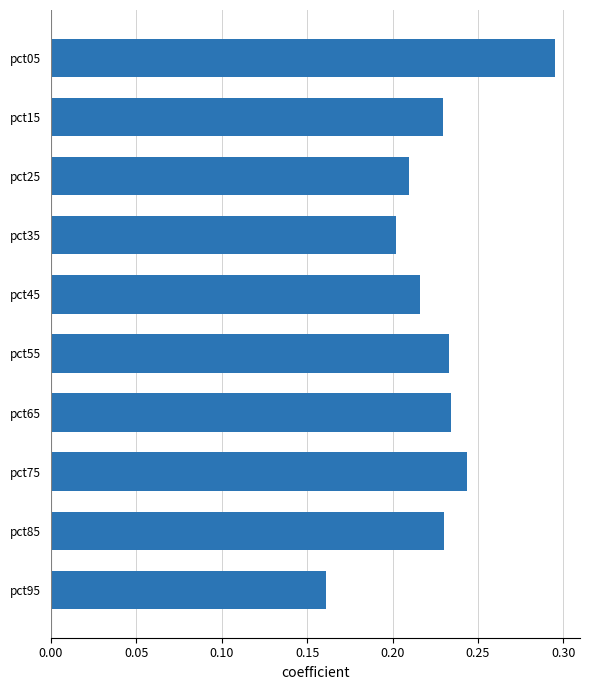

Where is the data nearest to the value 0?

pct95